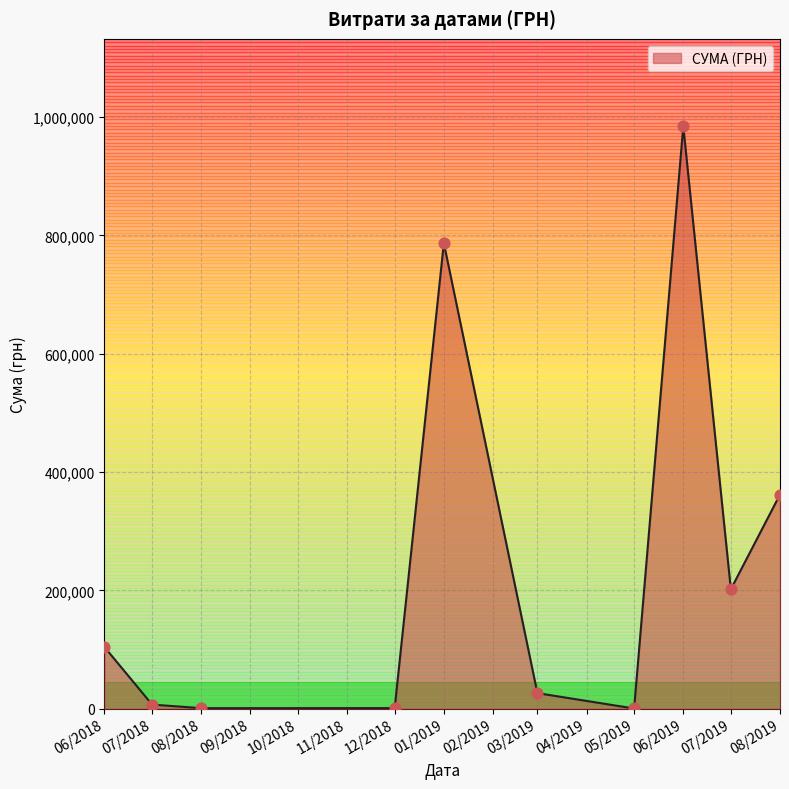

Between 06/2019 and 03/2019, which is larger?

06/2019